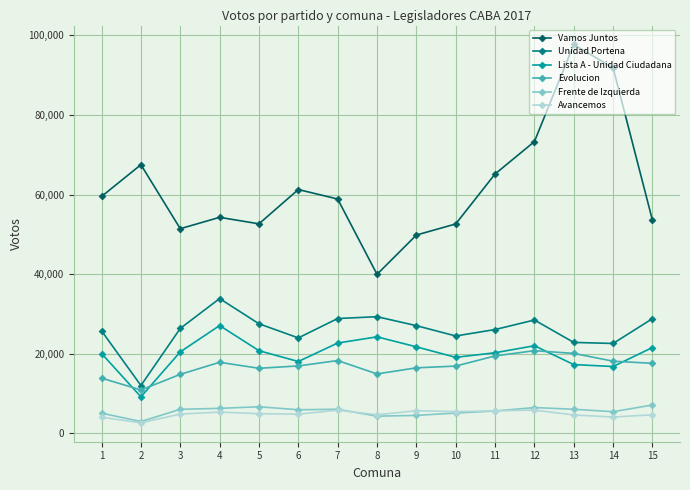

Is this an area chart (filled region under the line)?

No